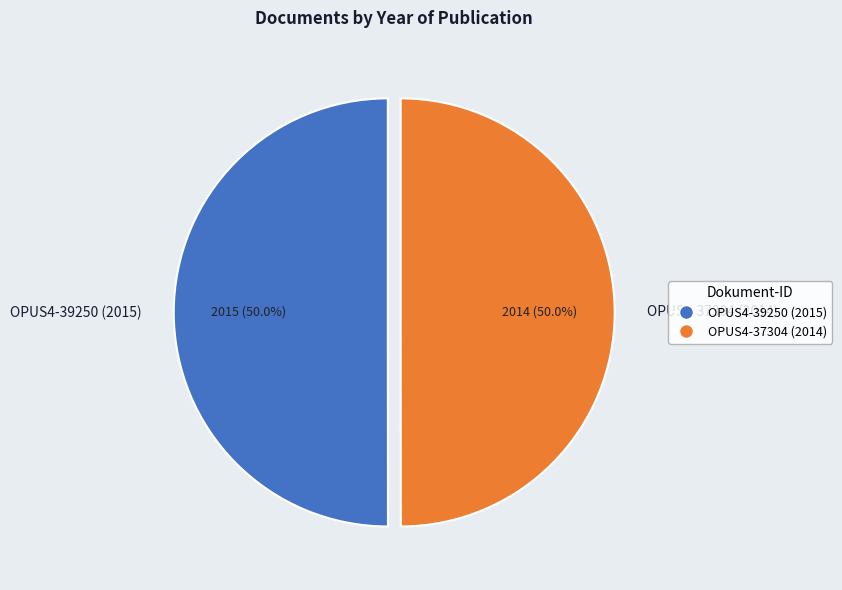

What percentage is the OPUS4-37304 (2014) slice, to the nearest percent?

50%